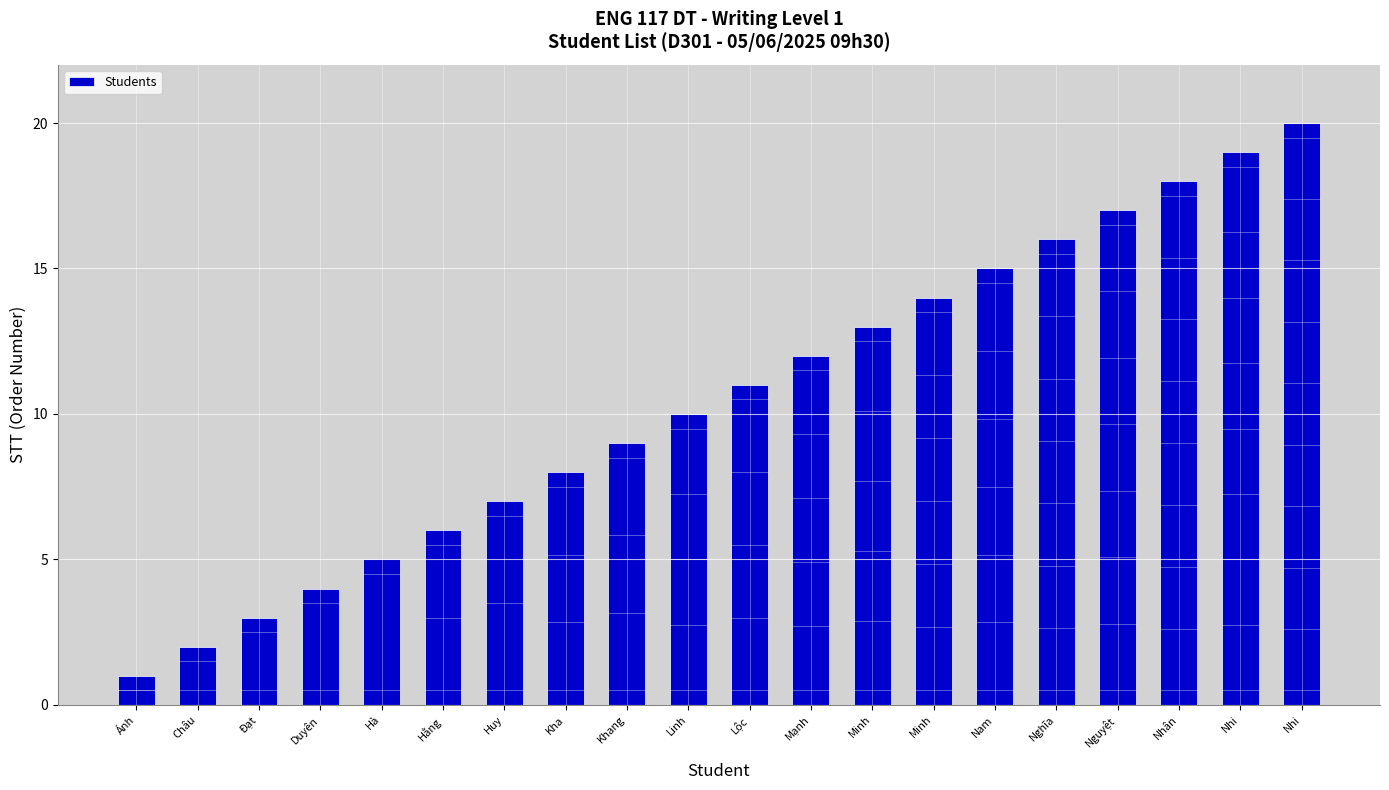

Reading right to left, list all the values displayed in this chart.

20	19	18	17	16	15	14	13	12	11	10	9	8	7	6	5	4	3	2	1